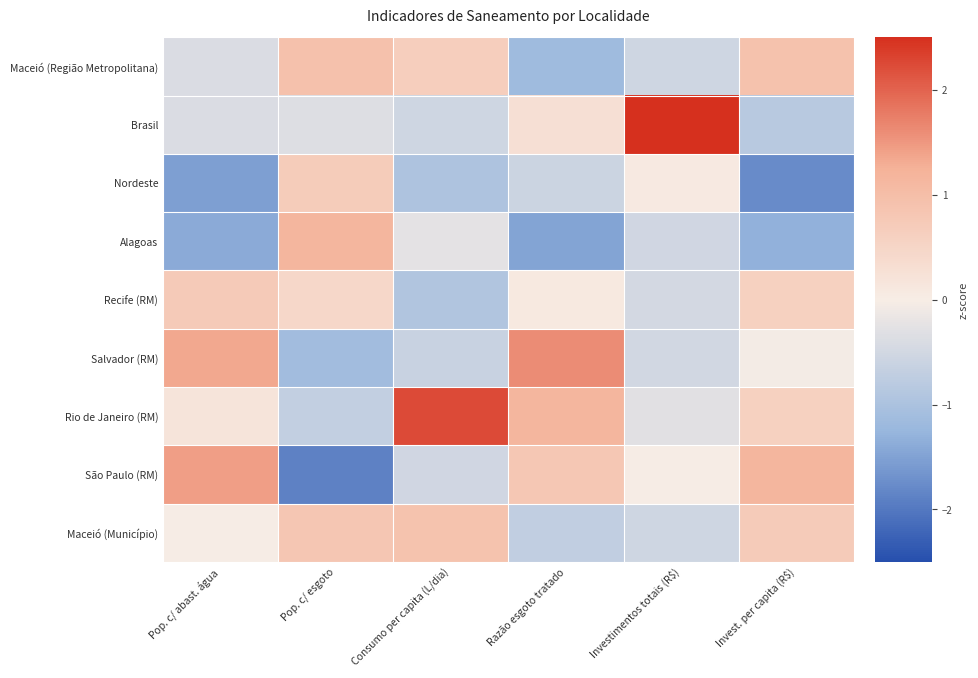

Between Pop. c/ abast. água and Consumo per capita (L/dia), which is larger?

Consumo per capita (L/dia)